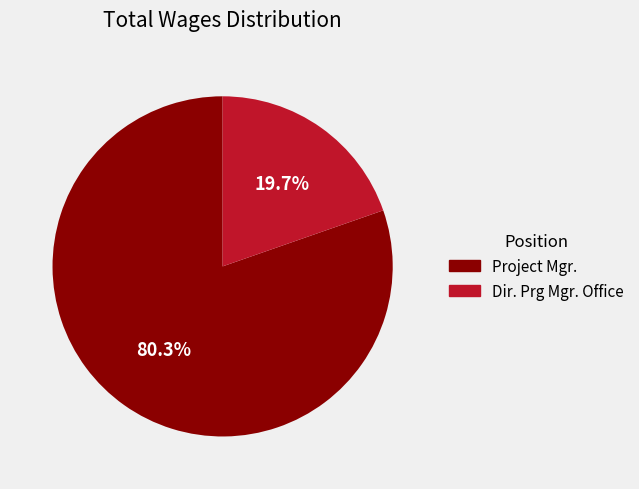

To the nearest percent, what portion does Project Mgr. represent?

80%